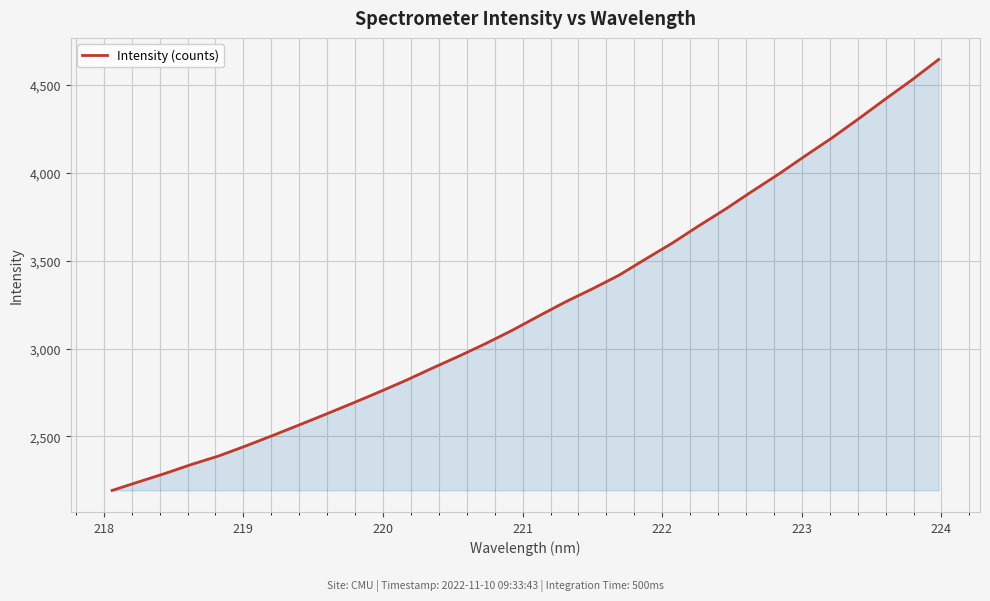

What is the sum of all values?

103716.3